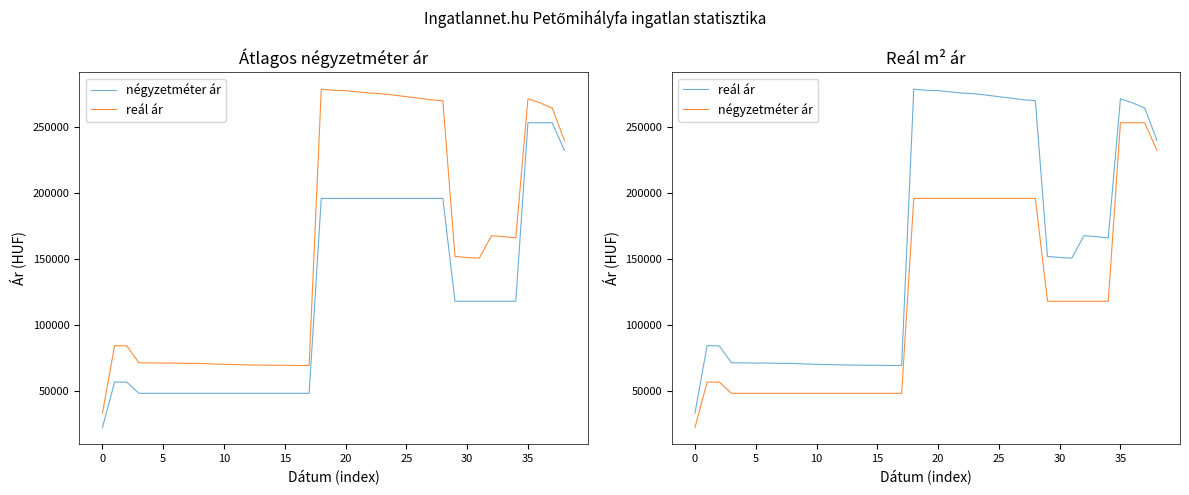

What is the minimum value for reál ár?

33230